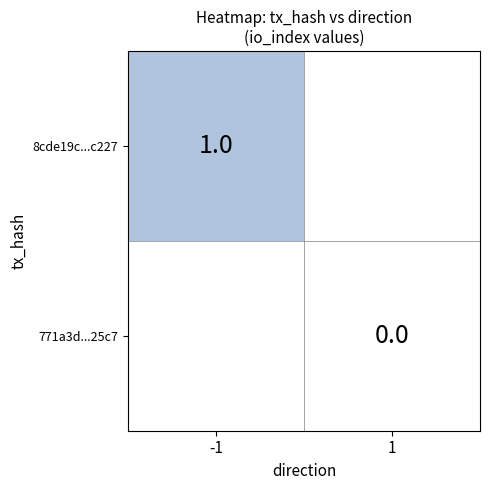

At which category is the sum across all series the highest?

-1